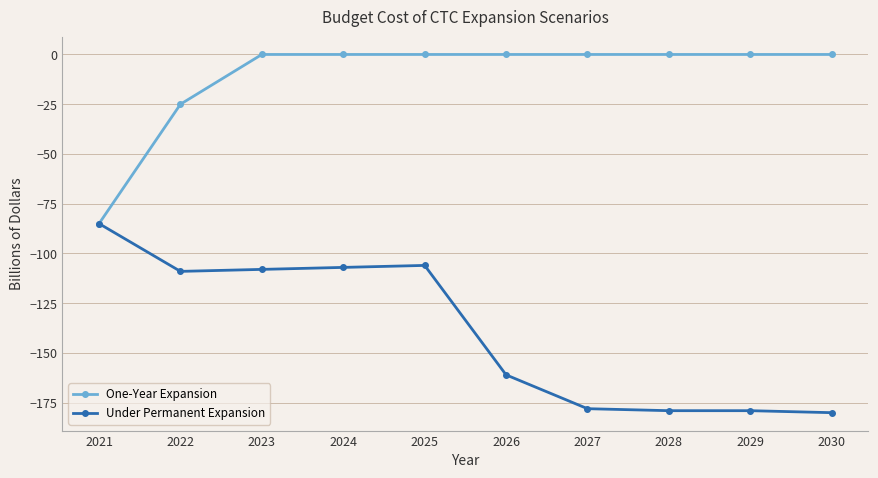

Which series has the widest spread of values?

Under Permanent Expansion